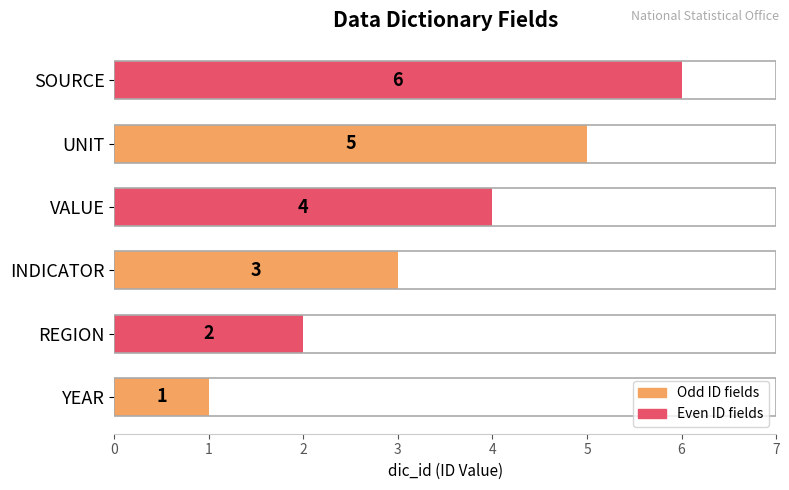

True or false: the data shows 6 at SOURCE.

True